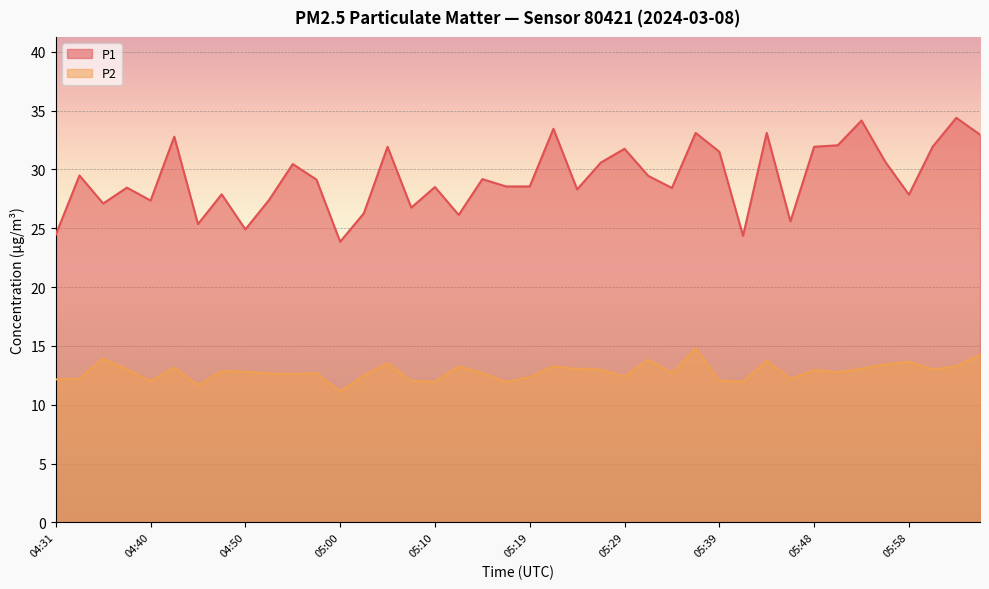

Rank the series at 05:12 from lowest to highest value.

P2, P1